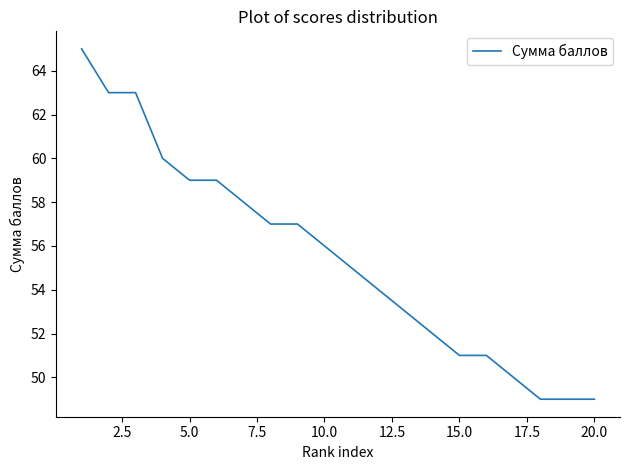

What is the smallest value displayed?

49